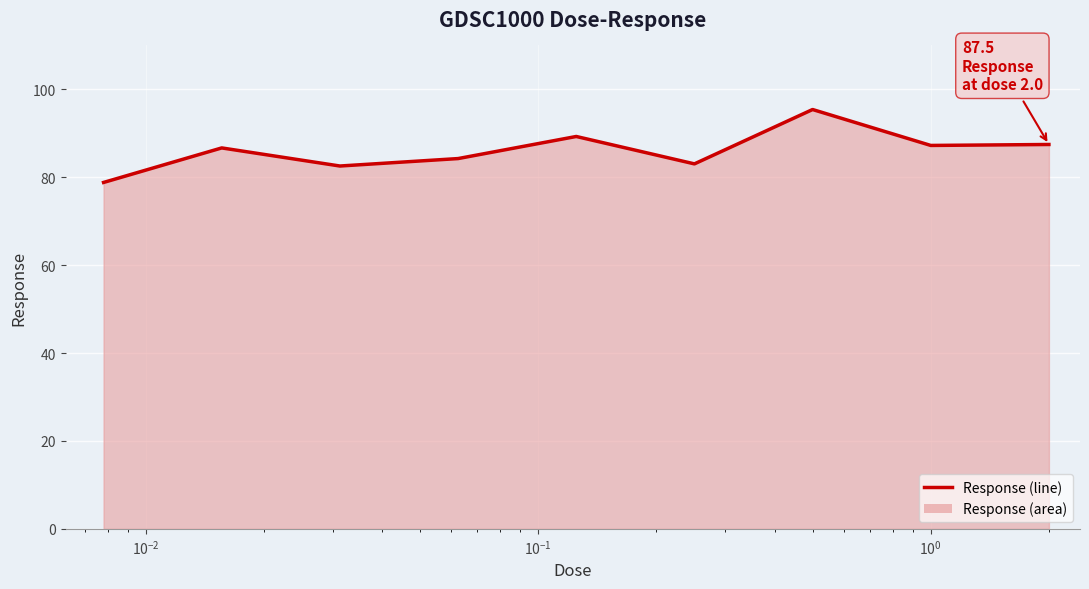

What is the greatest value displayed?

95.4